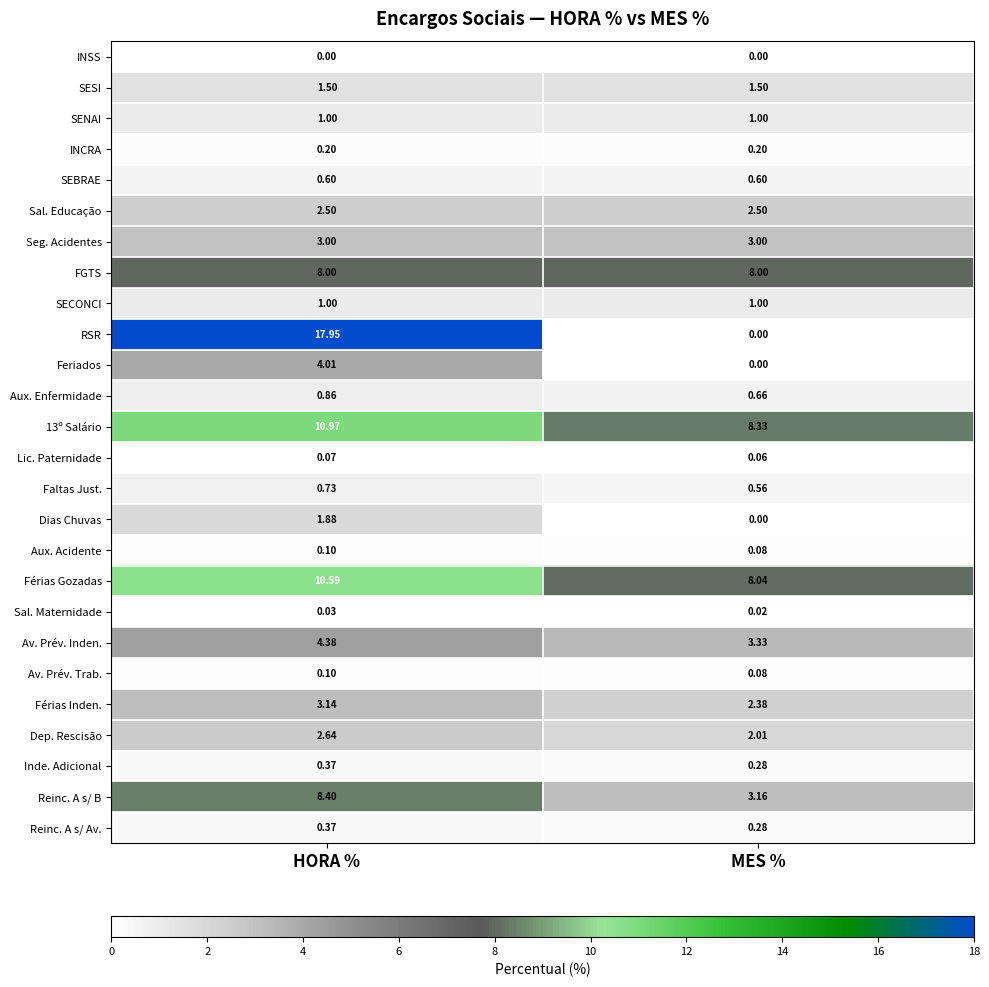

Rank the categories by Dias Chuvas value from lowest to highest.

MES %, HORA %